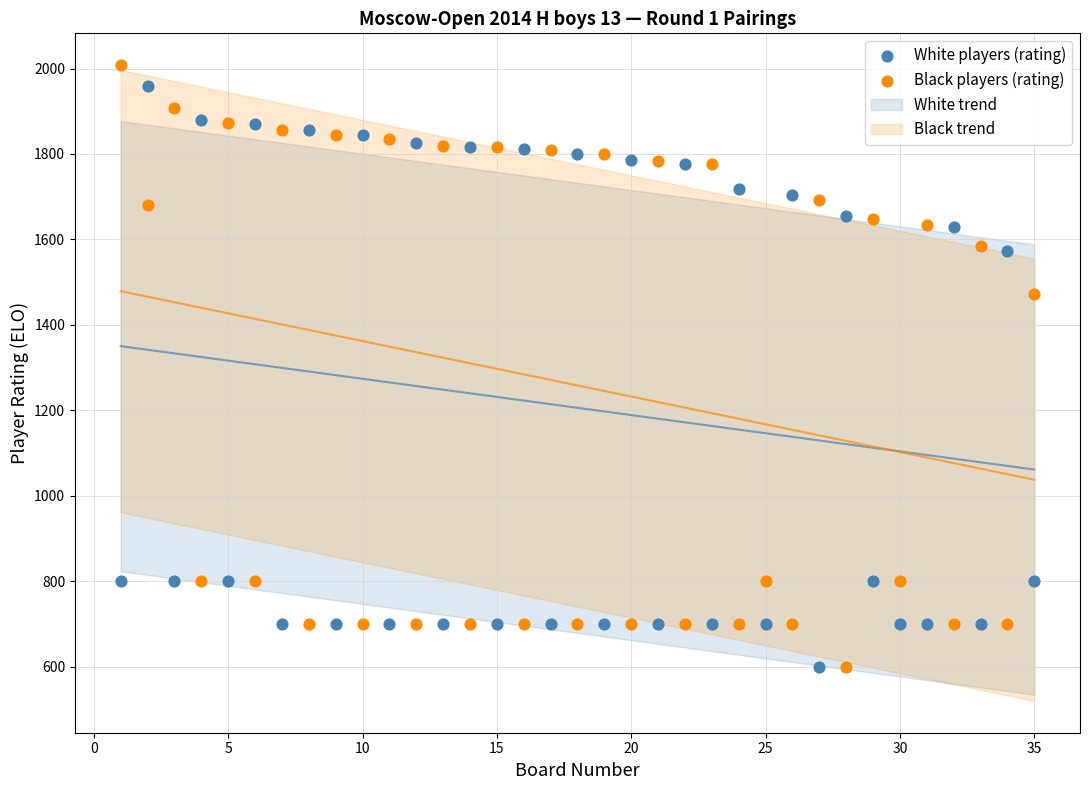

Which series reaches the maximum Y coordinate?

Black players (rating)